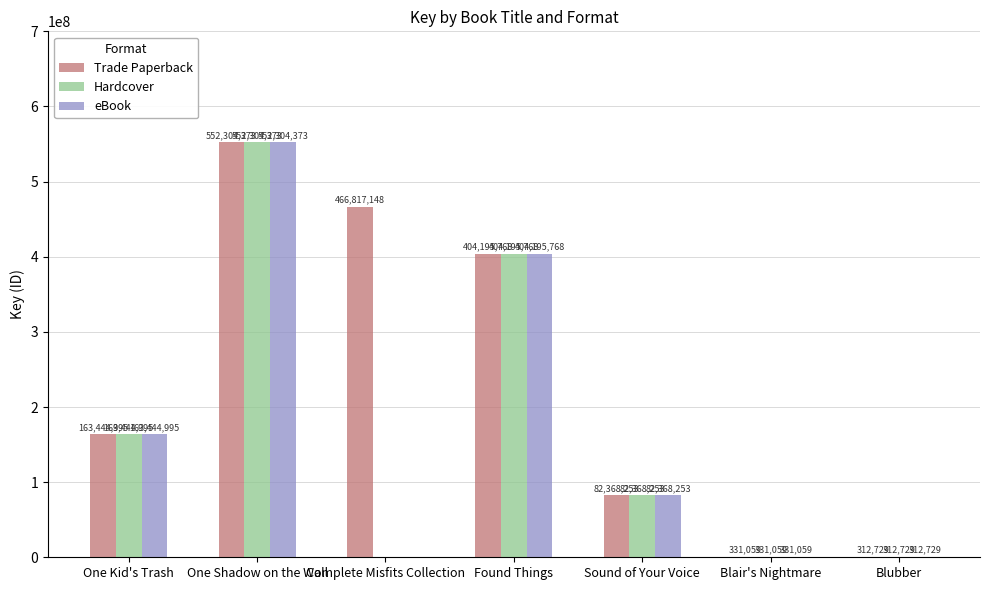

At which label is Hardcover closest to 276308551?

One Kid's Trash